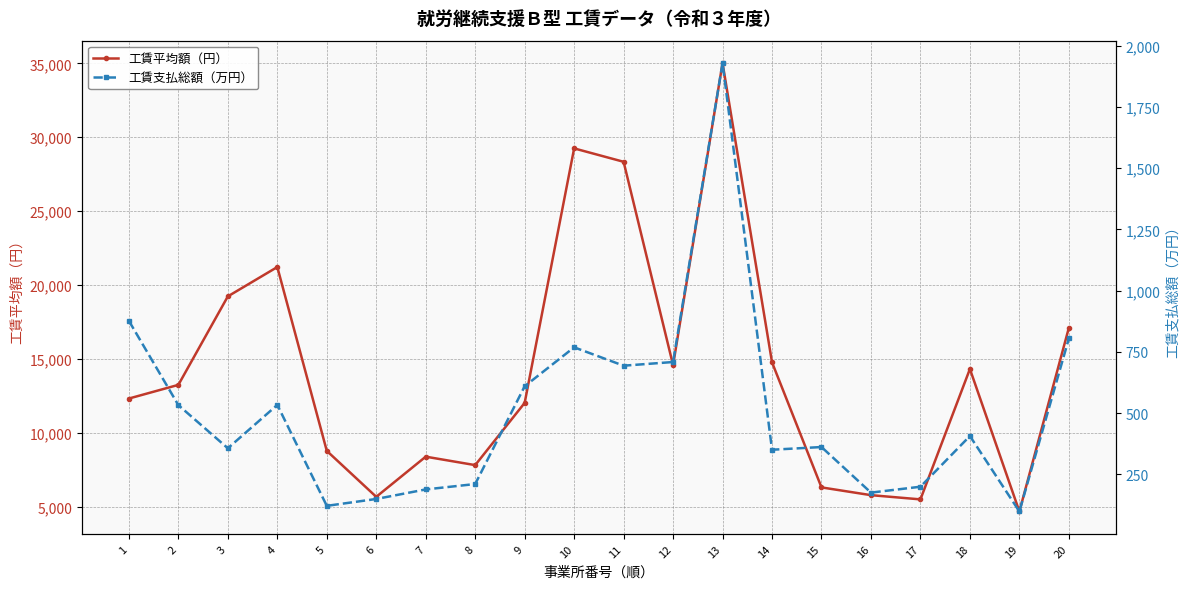

What is the sum of all 工賃平均額（円） values?

284162